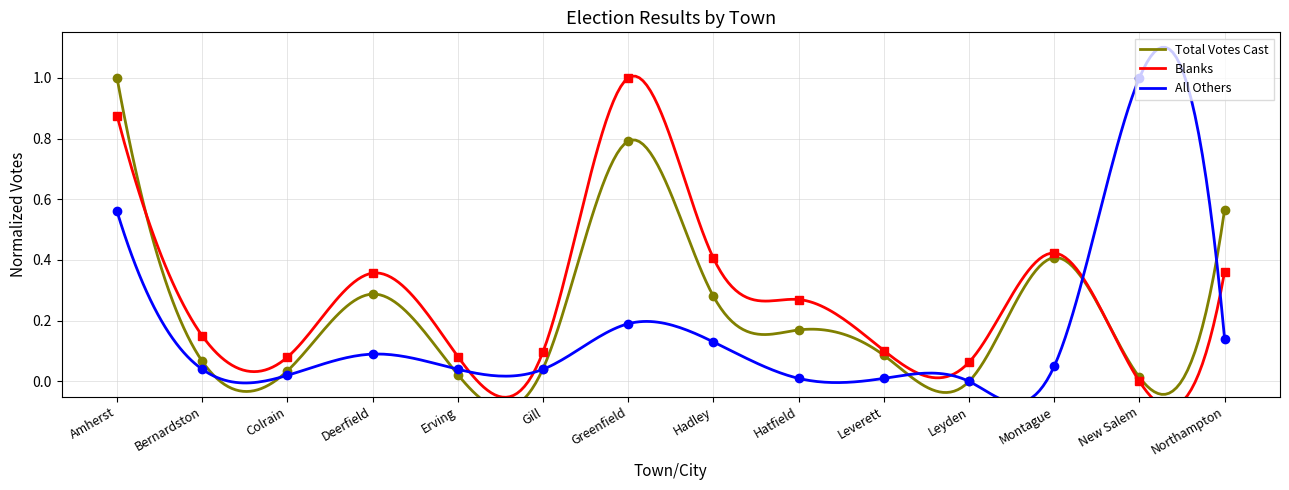

List the series in order of their overall mean, lowest first.

All Others, Total Votes Cast, Blanks